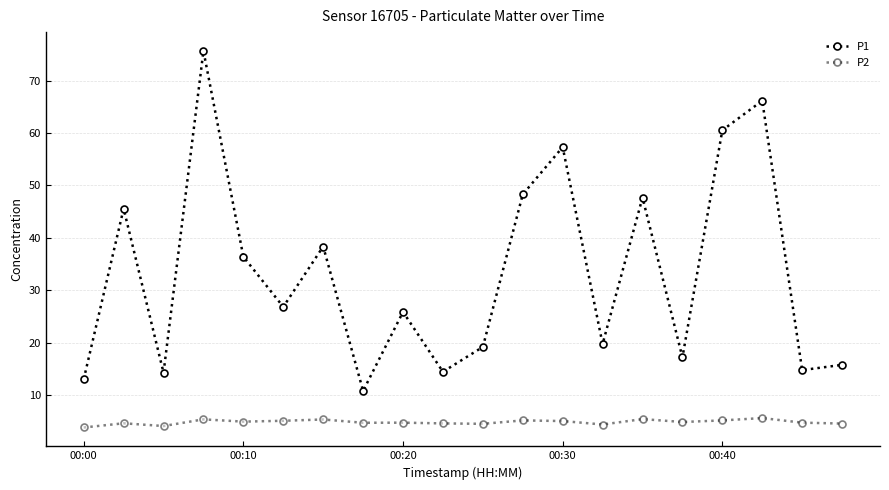

Is this an area chart (filled region under the line)?

No